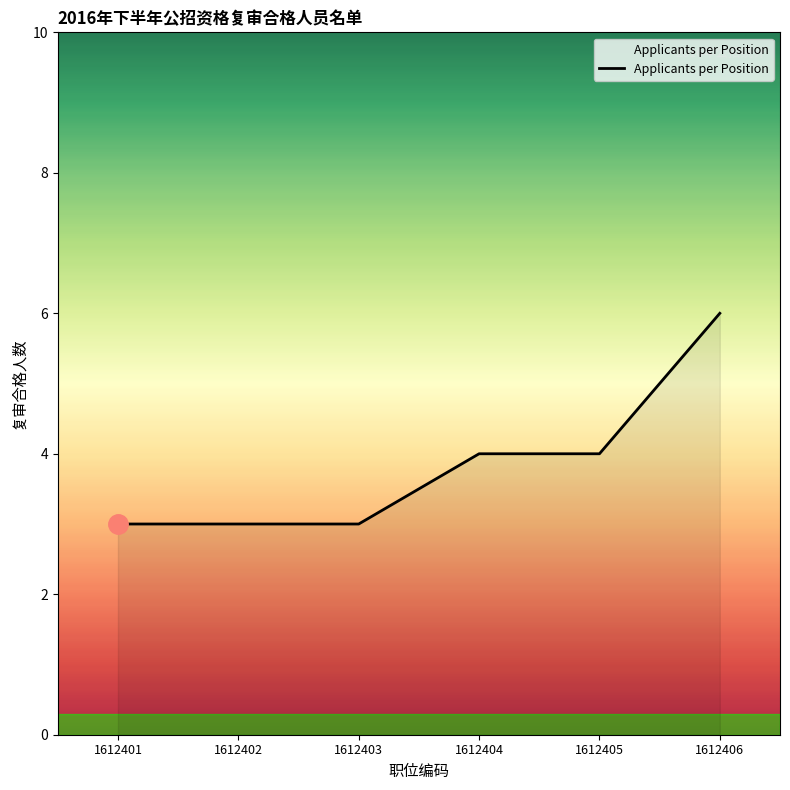

What is the greatest value displayed?

6